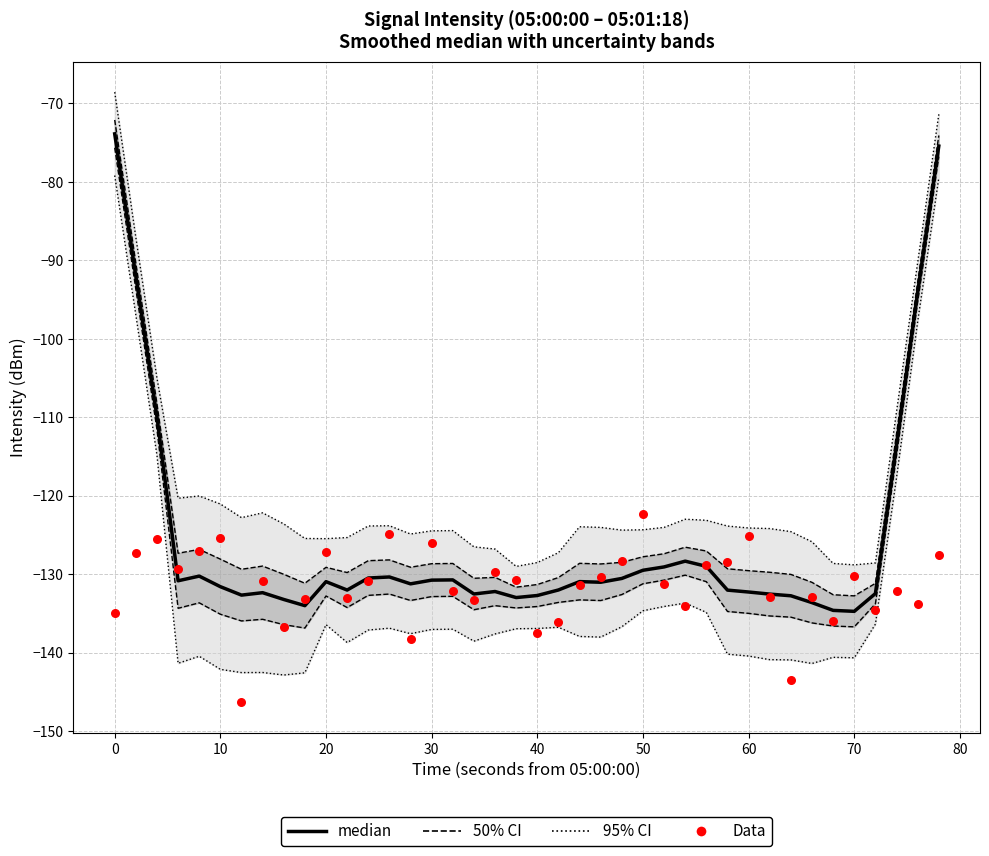

Is the value of median at 30 greater than the value of Data at 27?

Yes